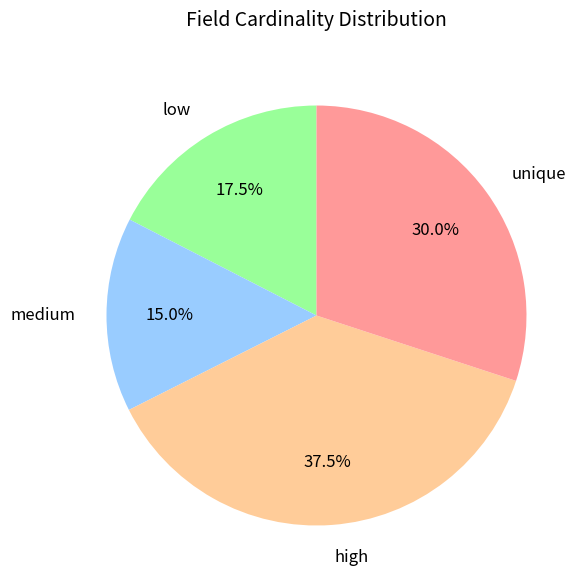

Which category has the smallest portion of the pie?

medium